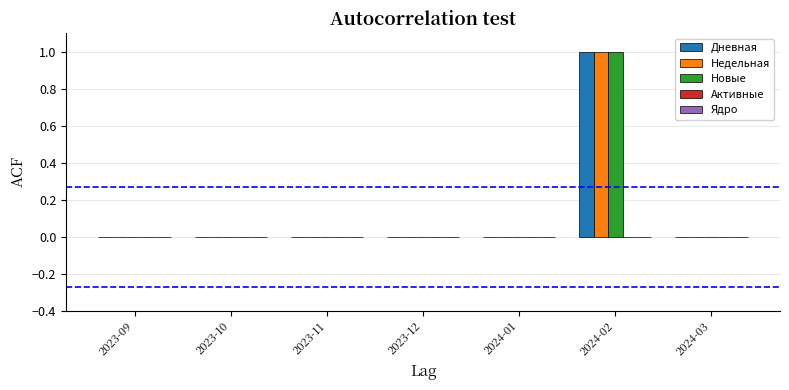

The Новые series shows 0 at 2023-11. True or false?

True